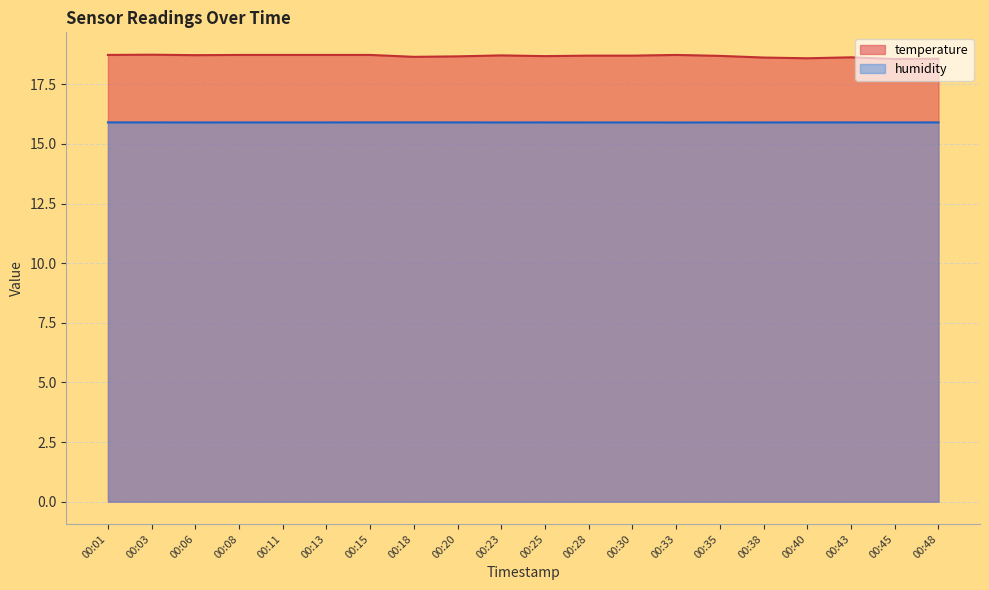

In temperature, how many points are lower than both neighbors (excluding endpoints)?

5